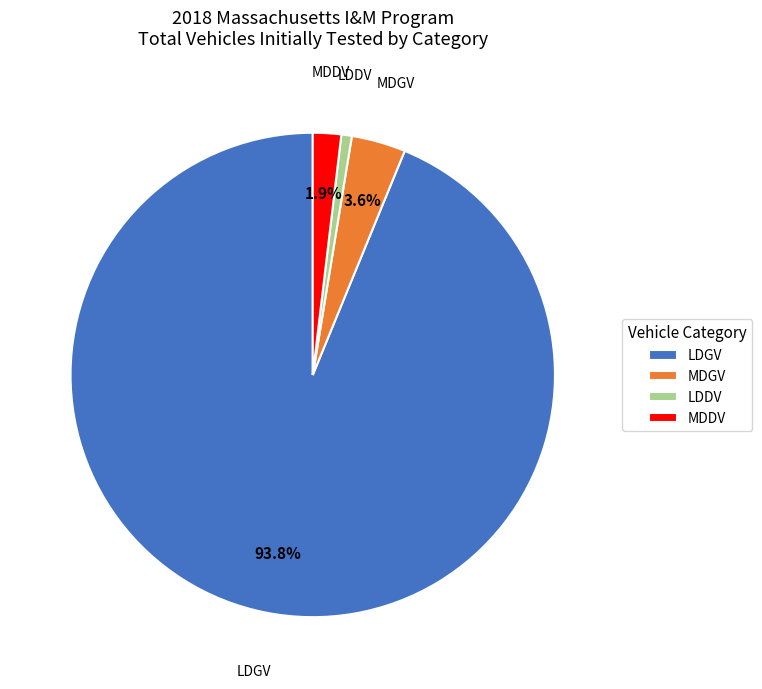

Do LDDV and MDDV together represent more than half of the pie?

No